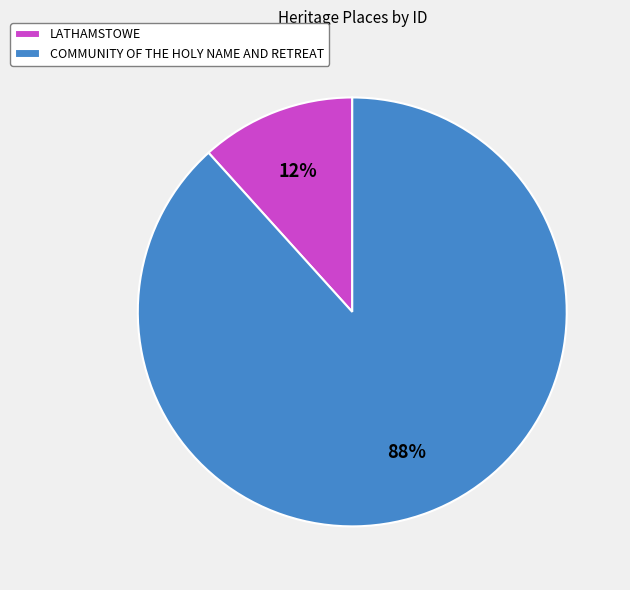

Between LATHAMSTOWE and COMMUNITY OF THE HOLY NAME AND RETREAT, which is larger?

COMMUNITY OF THE HOLY NAME AND RETREAT